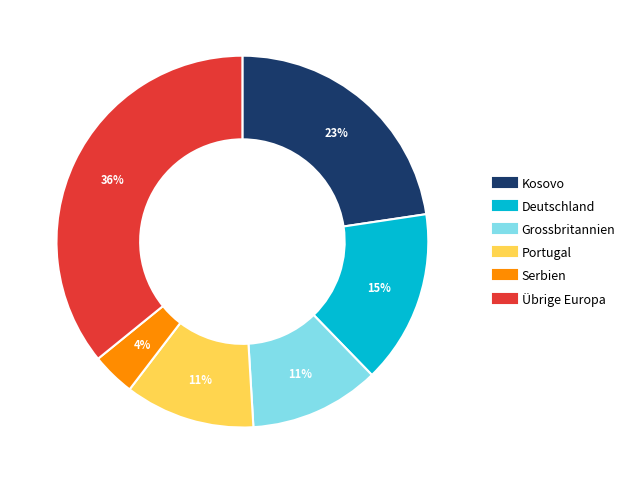

To the nearest percent, what is the difference between the Deutschland and Kosovo slice percentages?

8%